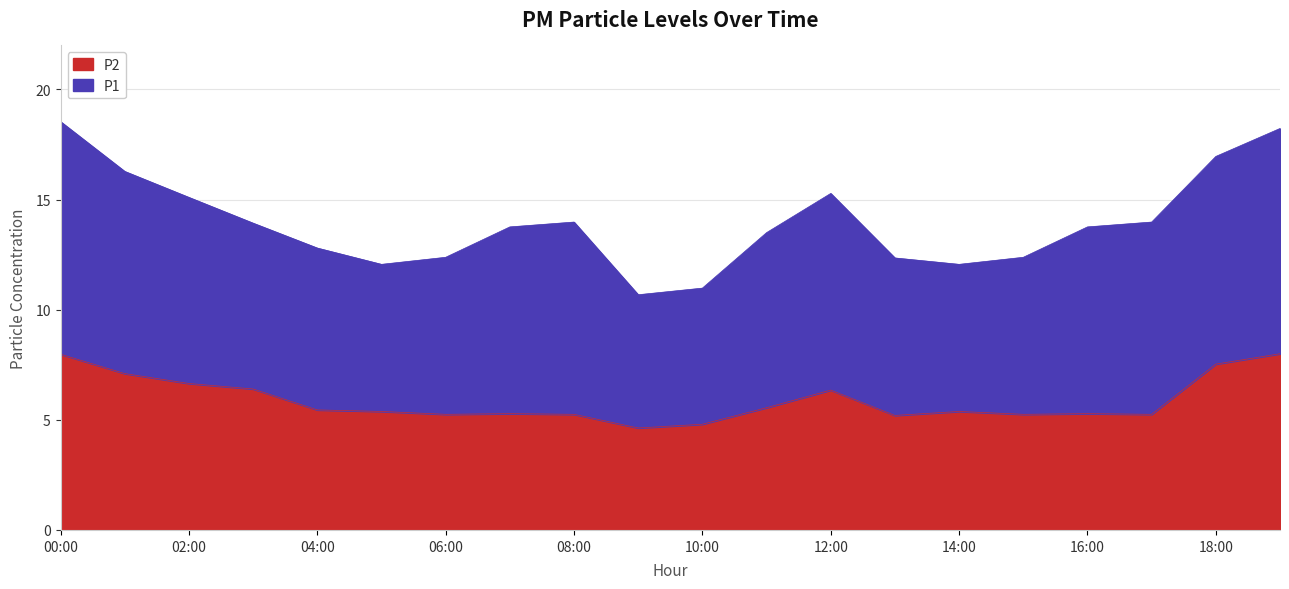

What is the change in value from 04:00 to 15:00?

-0.2